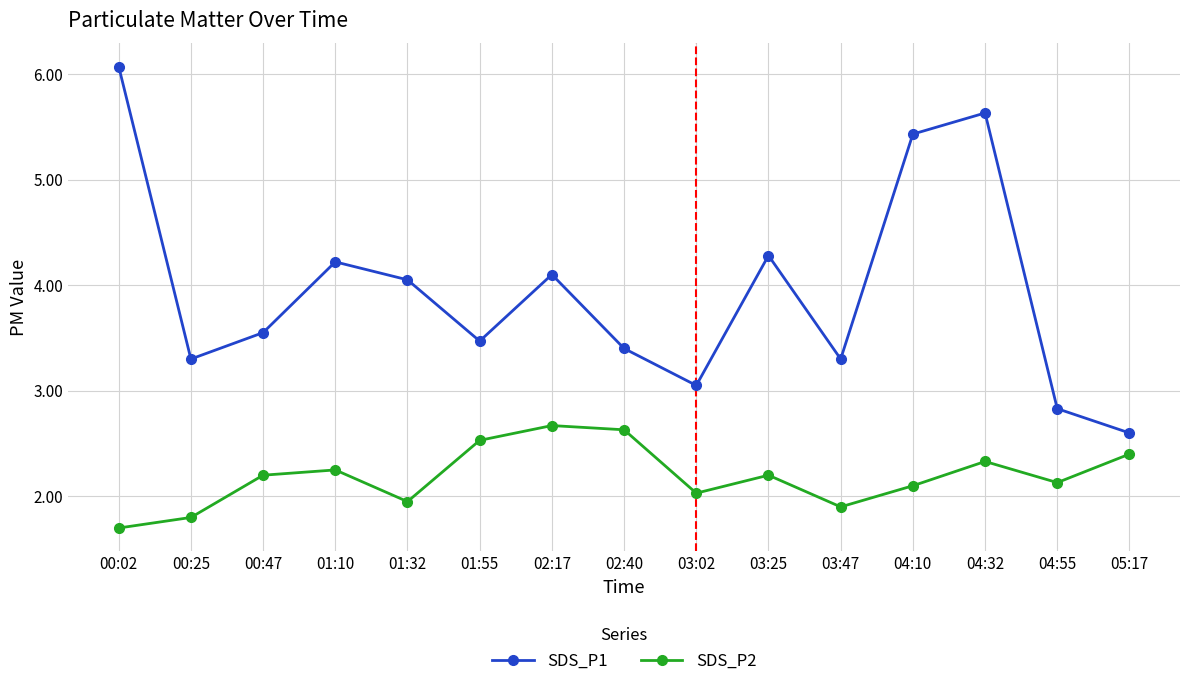

What is the sum of the SDS_P1 values at 01:10 and 02:17?

8.3